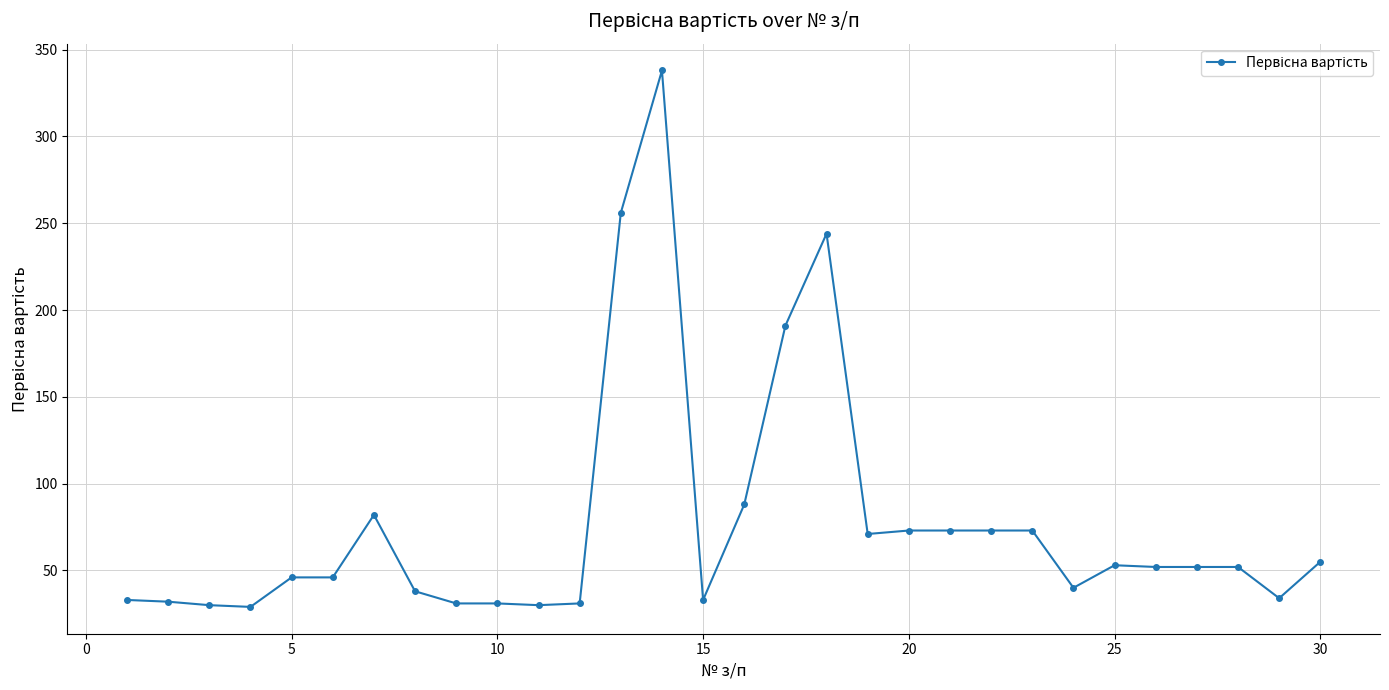

What is the sum of all values?

2310